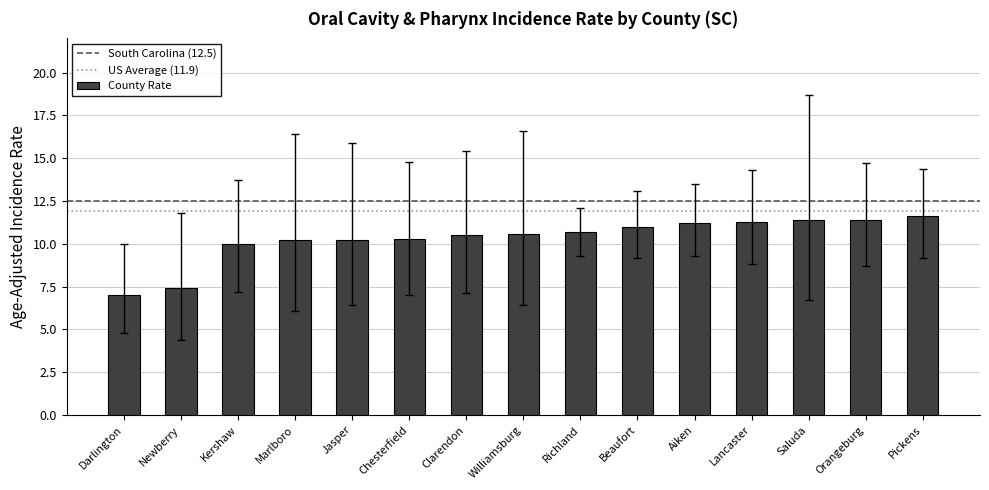

At which label is the value closest to 9?

Kershaw